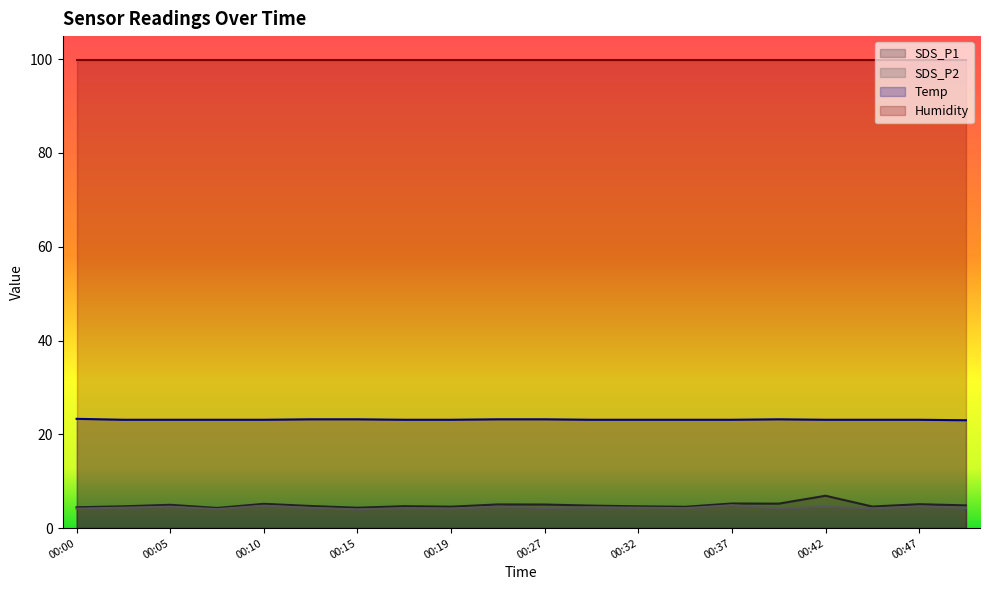

Does the chart display data point markers on the line(s)?

No